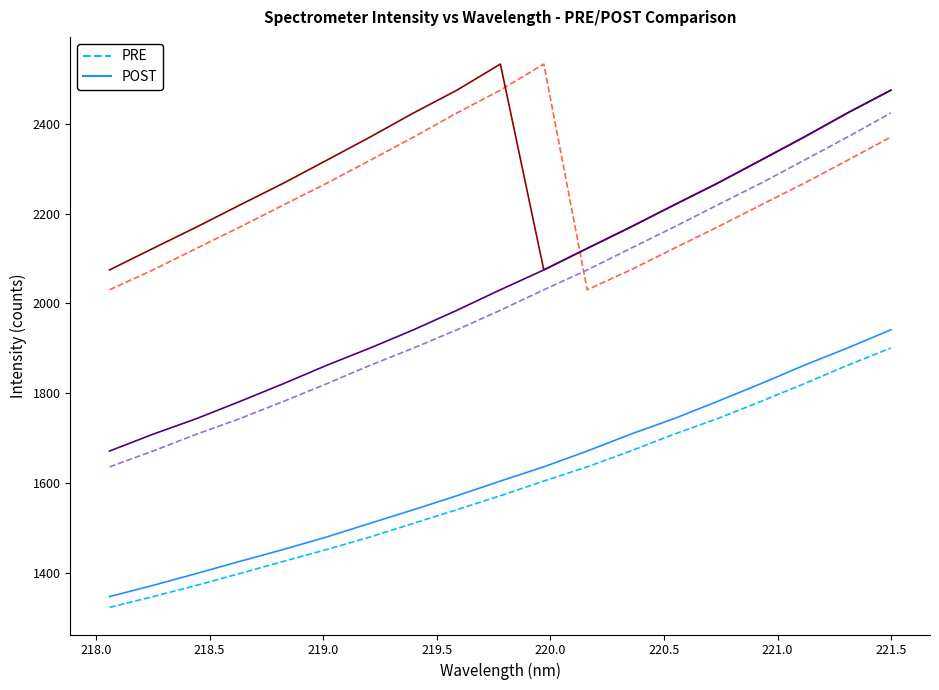

True or false: 218-222 nm (POST) and 218-222 nm (PRE) intersect in this chart.

False